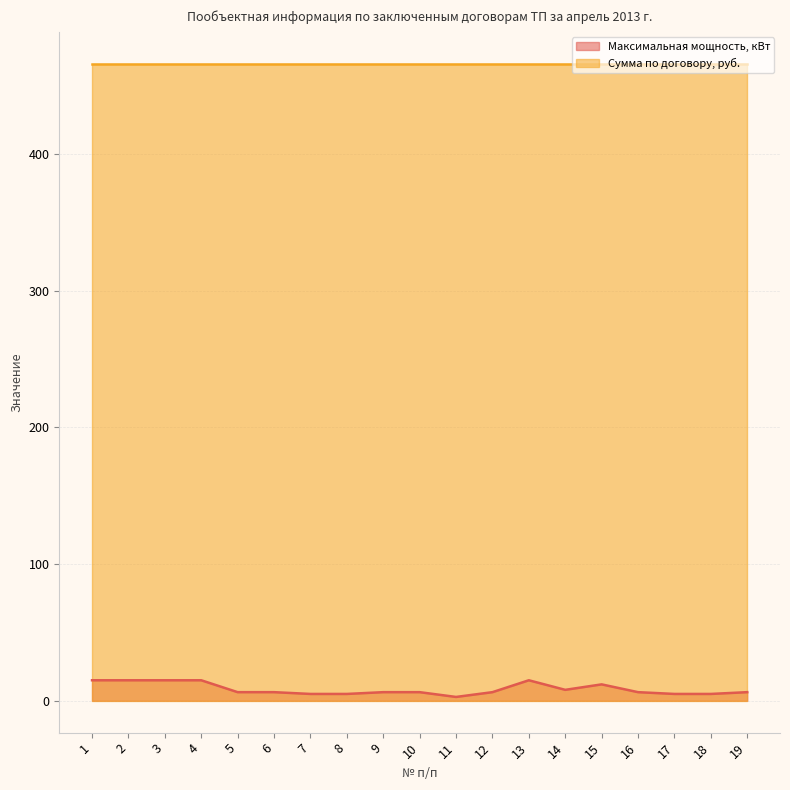

At which category does the data reach its first local peak?

13